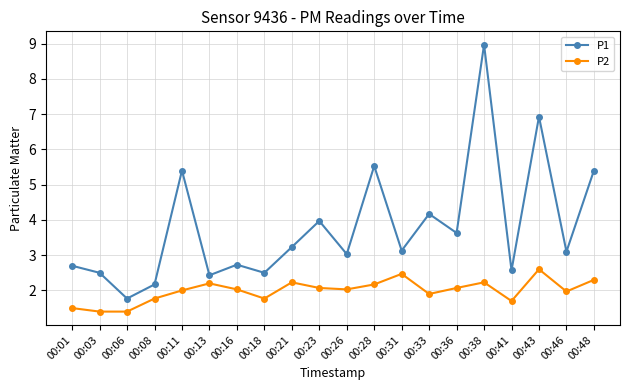

The value of P1 at 00:01 is 3.7. True or false?

False